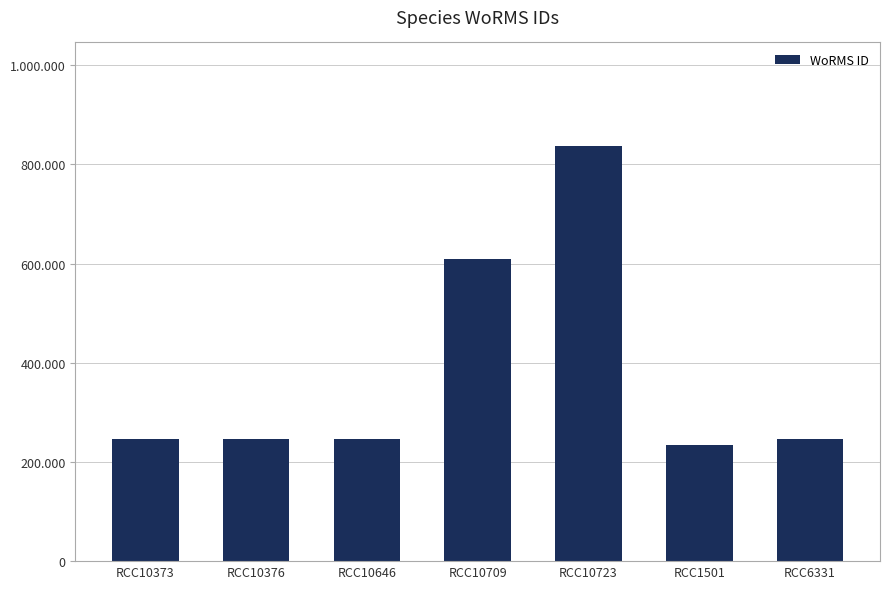

Which label corresponds to the smallest value in the chart?

RCC1501